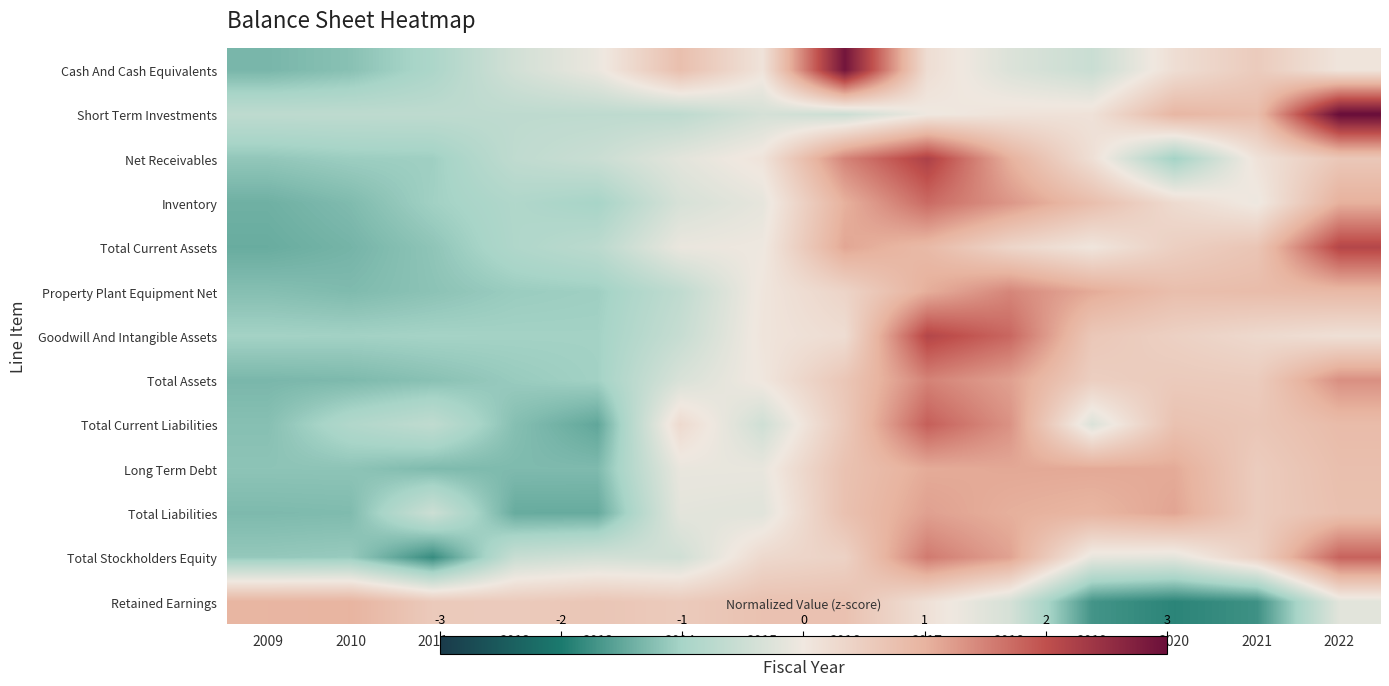

What is the difference between the highest and lowest values at 2009?

2.4